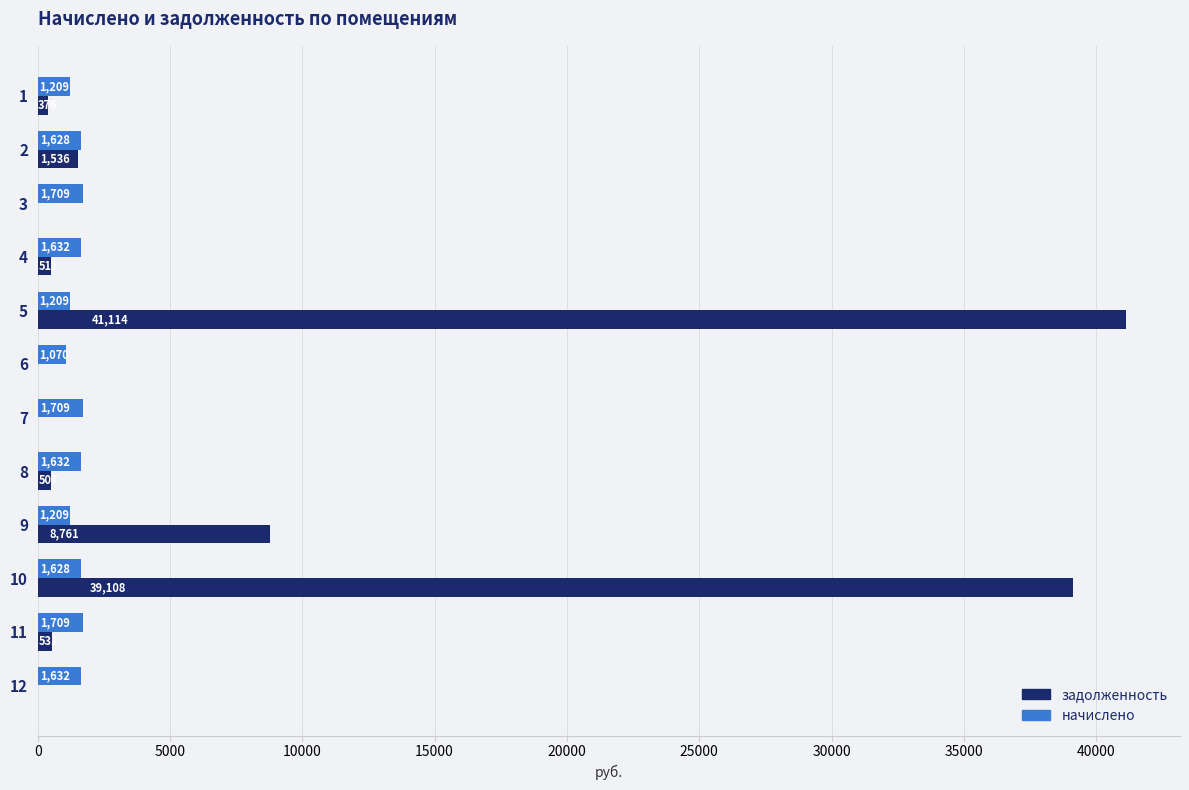

Read the начислено value at 8.

1632.0